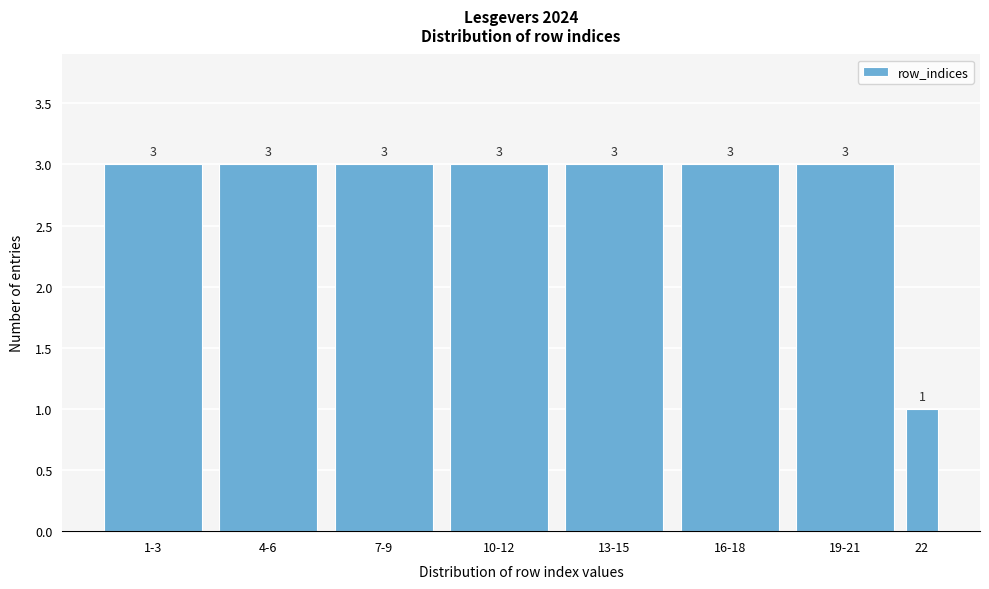

Reading left to right, extract all data points from this chart.

1-3=3	4-6=3	7-9=3	10-12=3	13-15=3	16-18=3	19-21=3	22=1